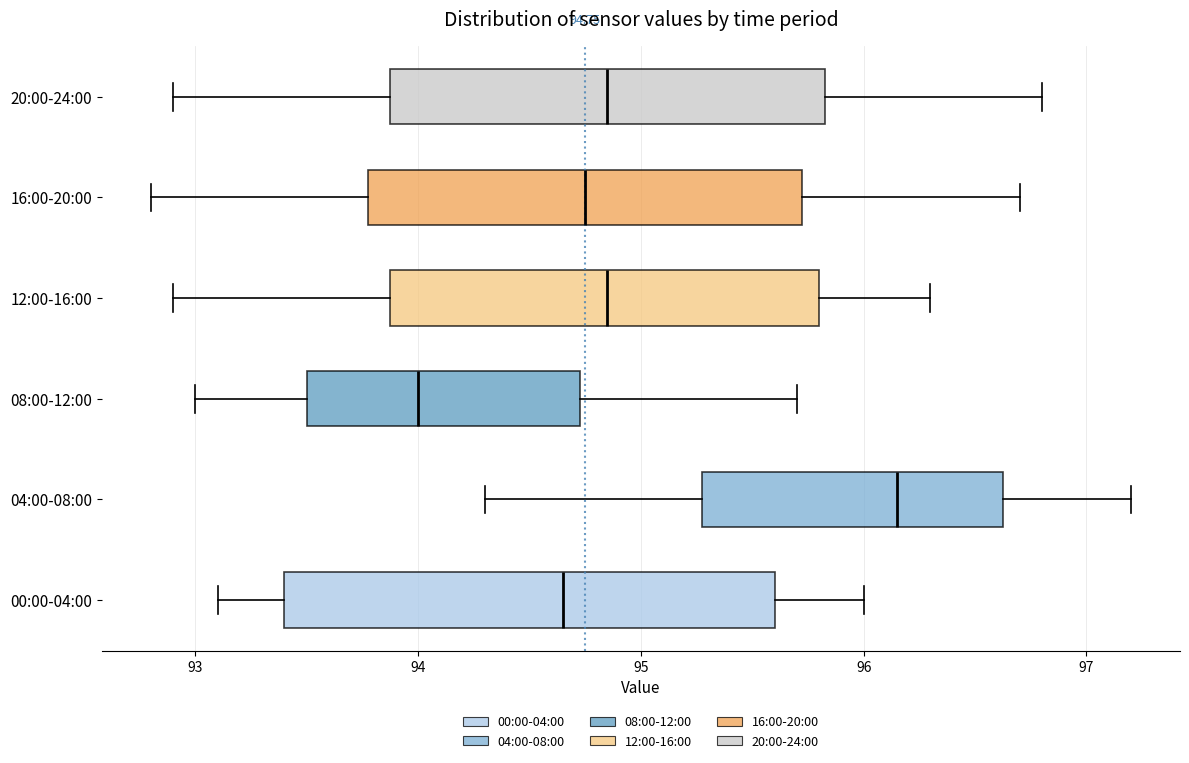

Which box's median line is the furthest to the left?

08:00-12:00